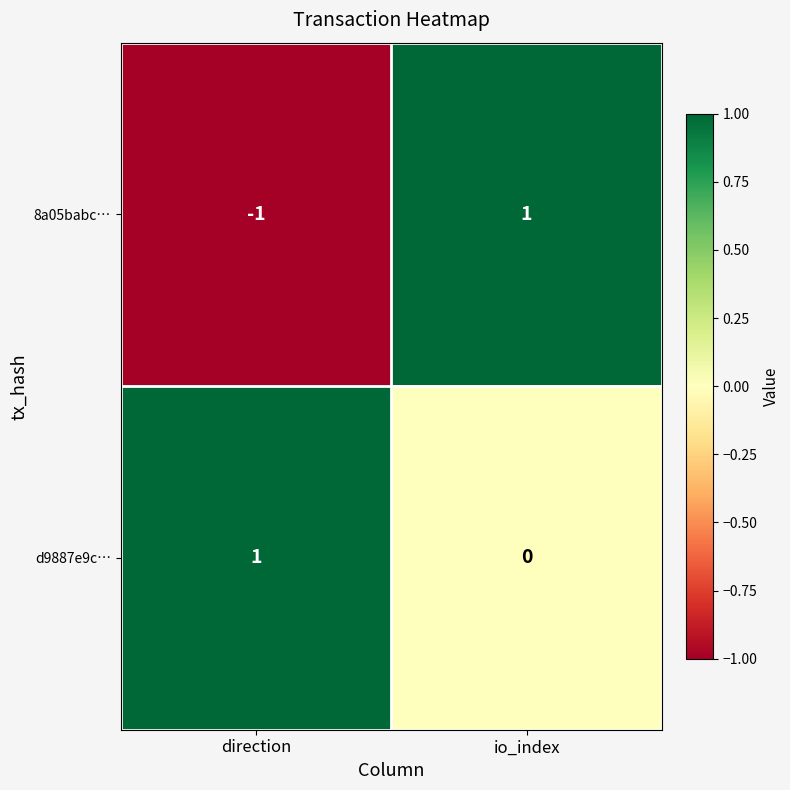

The d9887e9c… series shows 1 at io_index. True or false?

False